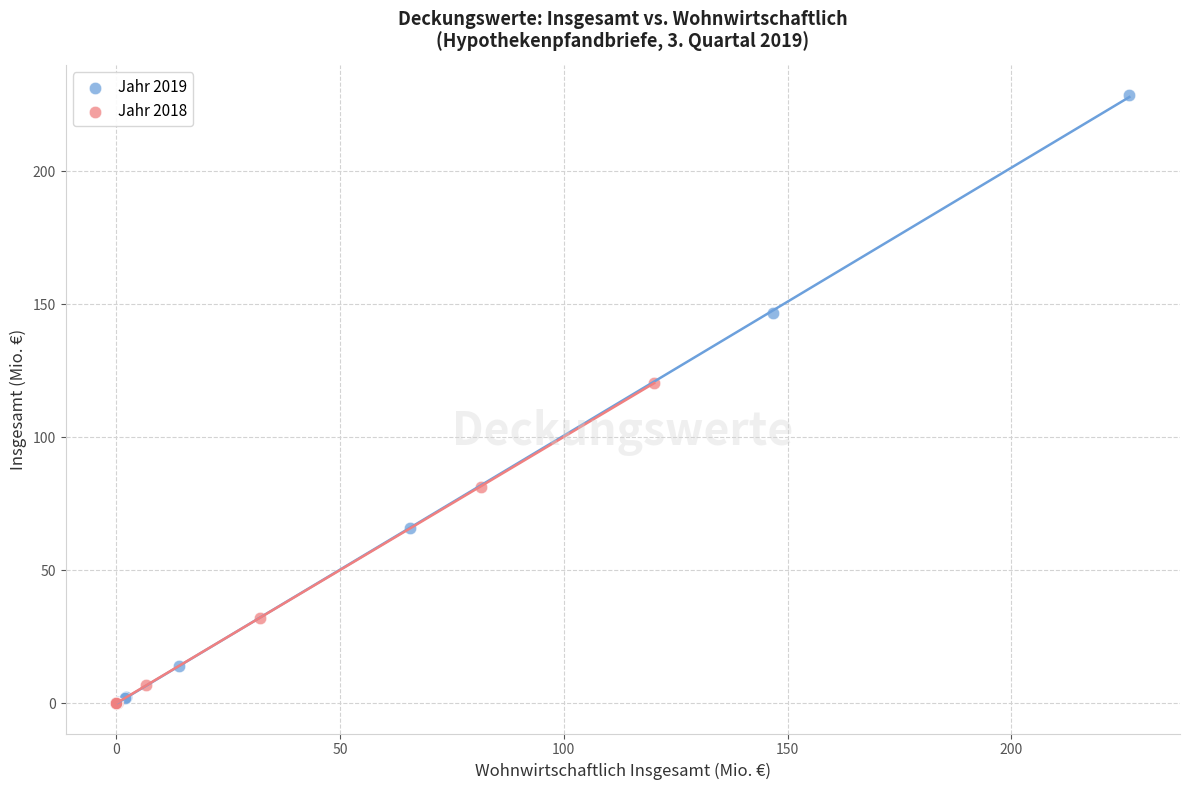

Which series has the widest spread of Y values?

Jahr 2019